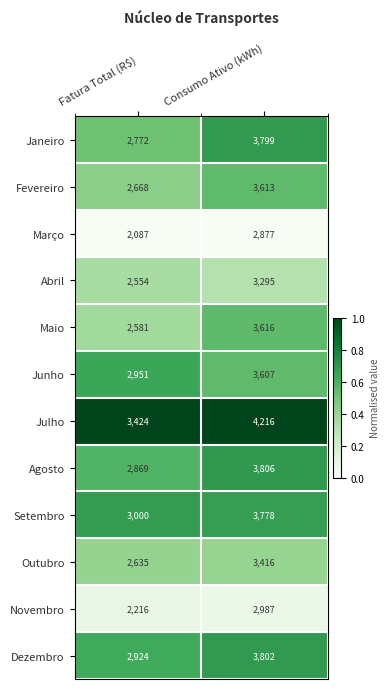

At which category is the sum across all series the highest?

Consumo Ativo (kWh)